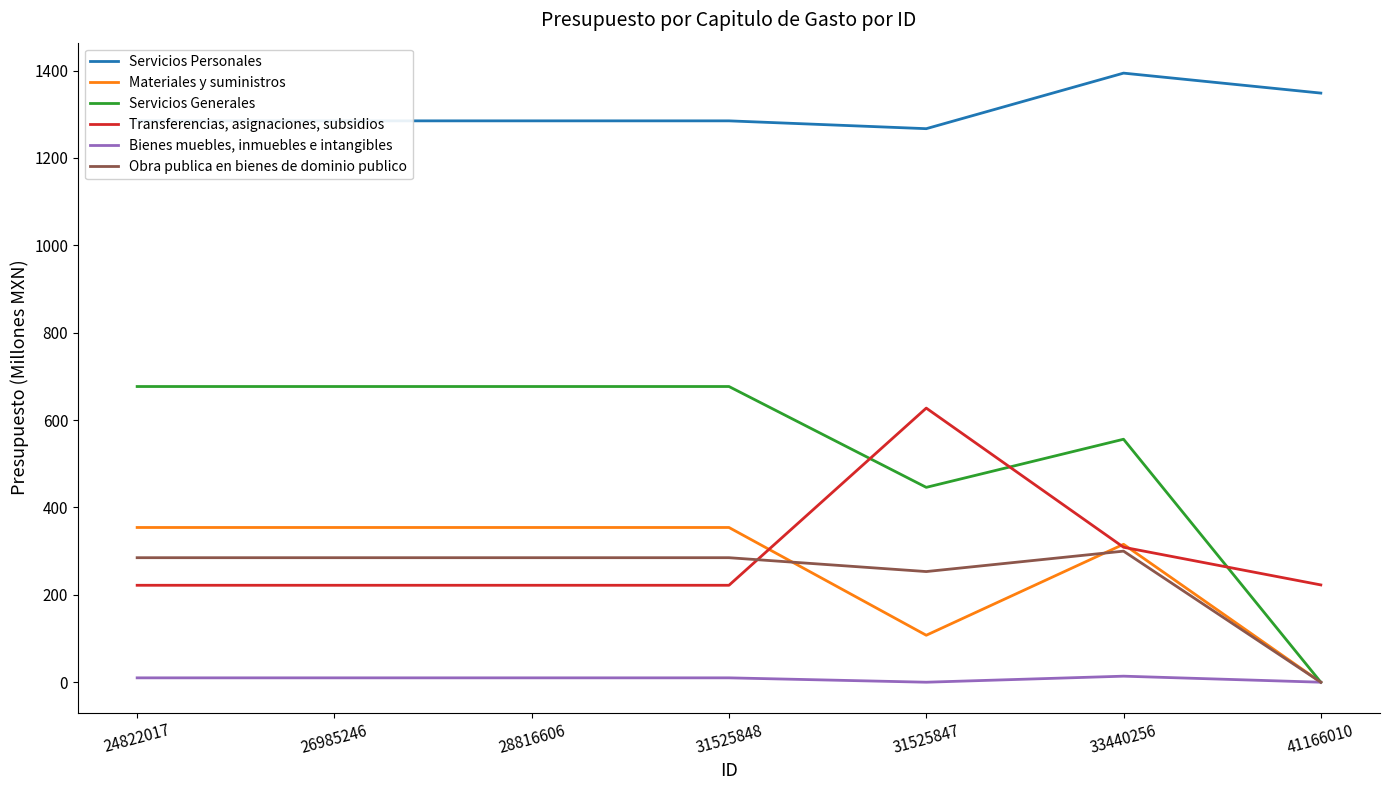

What position from the left is 41166010?

7